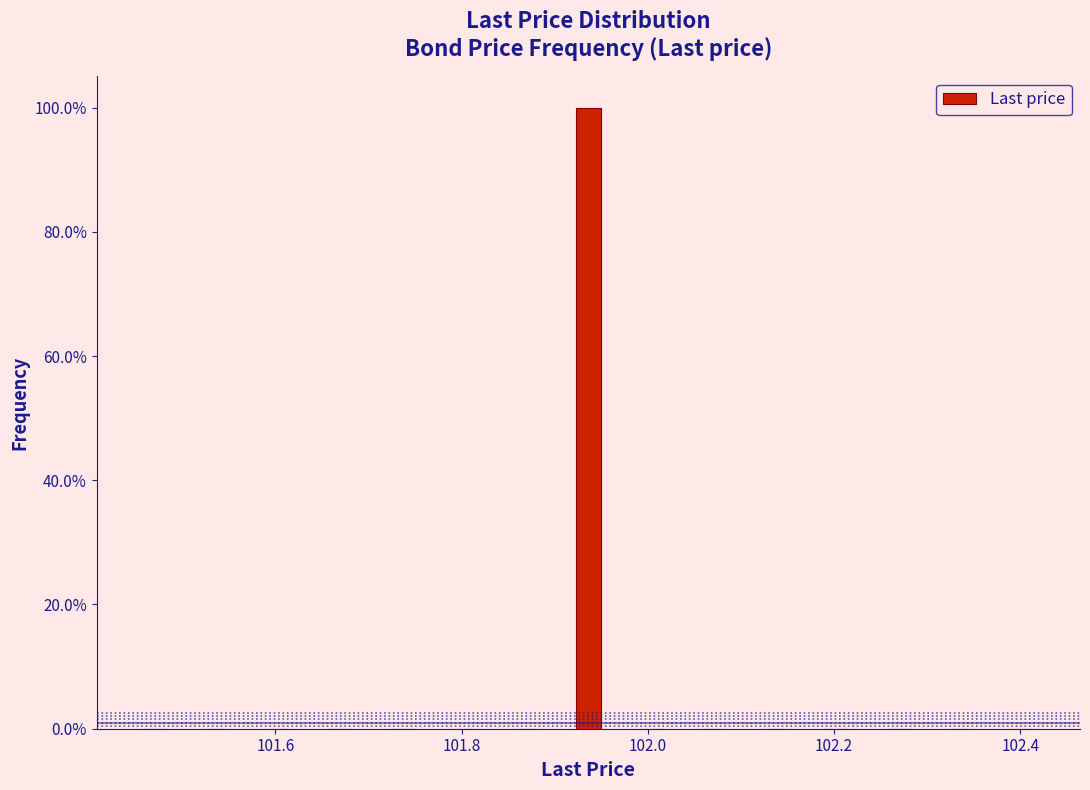

Around what value on the x-axis is the tallest bar? Give the approximate position of its centre, as read against the axis.

101.94